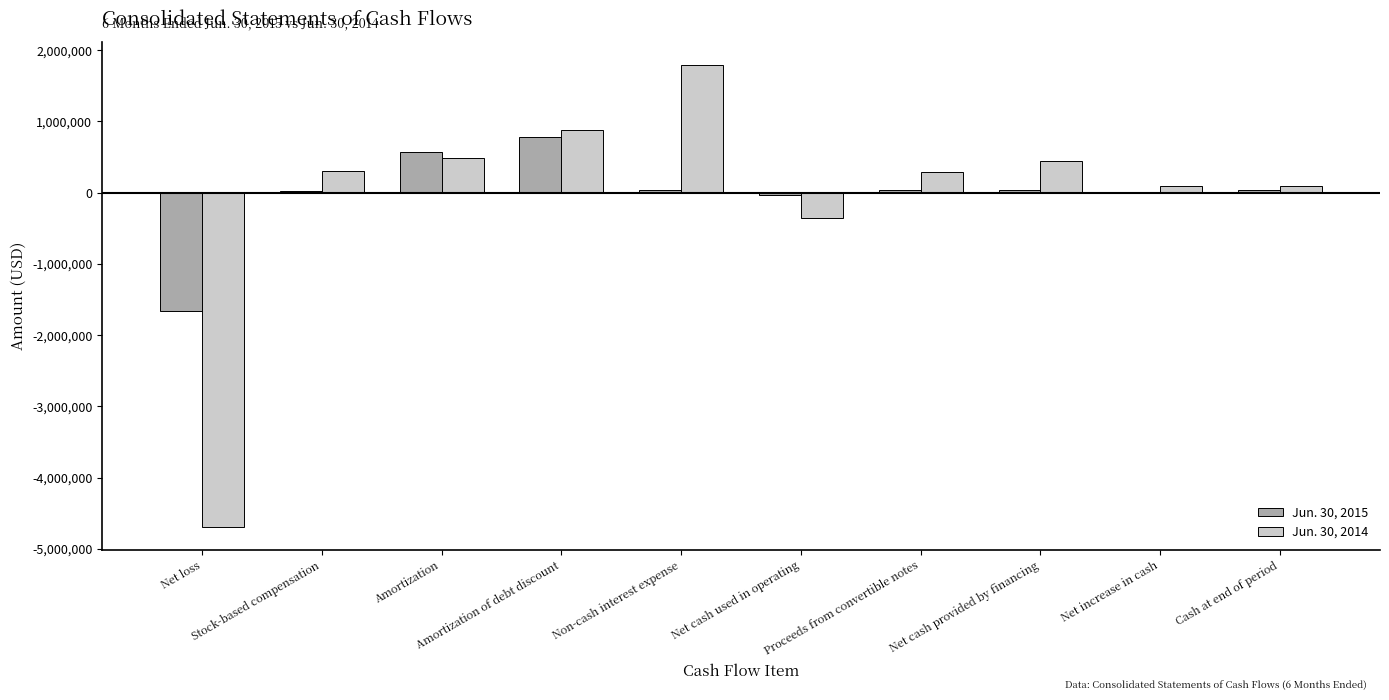

Are the bars grouped side by side (vs. stacked)?

Yes